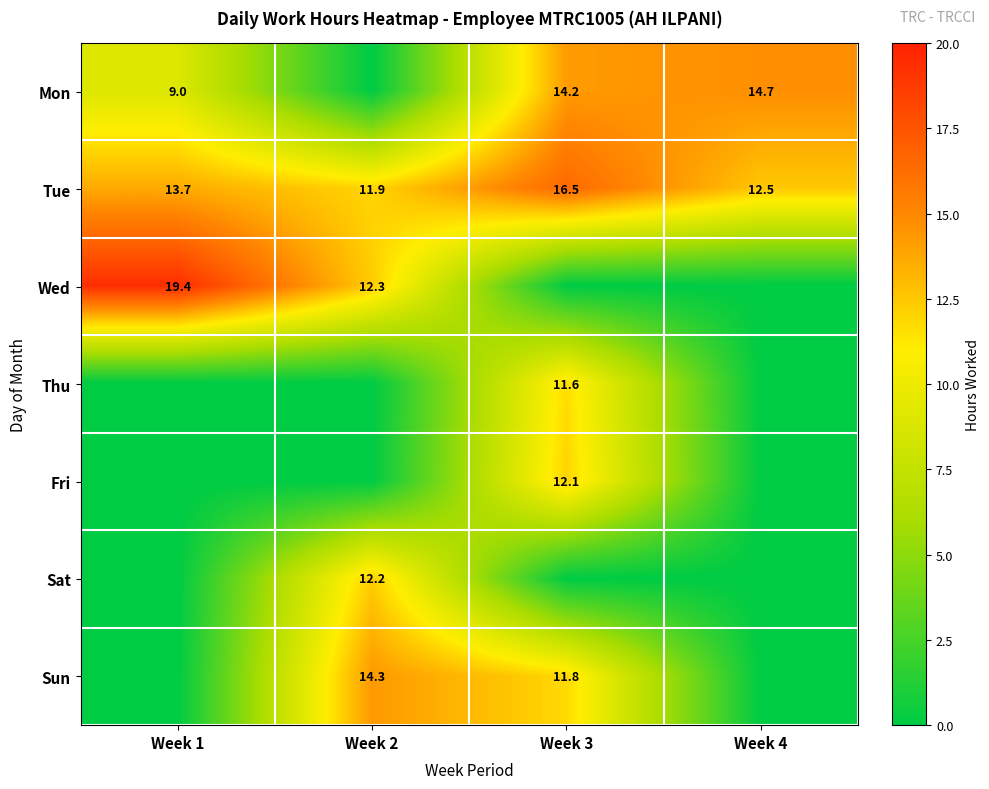

At which label does Tue reach its minimum?

Week 2